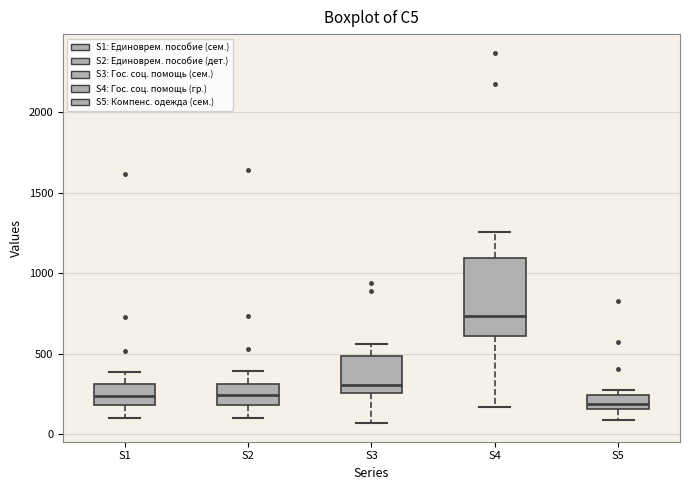

Reading left to right, transcribe this box plot: for each box, give where its median line is, the range the box spans, and where its two whiskers end, as read against the y-axis. The values are not printed on the chart, so give them approximately, as read against the axis.

S1: median 250, box 200 to 300, whiskers 100 to 400
S2: median 250, box 200 to 300, whiskers 100 to 400
S3: median 300, box 250 to 500, whiskers 50 to 550
S4: median 750, box 600 to 1100, whiskers 150 to 1250
S5: median 200, box 150 to 250, whiskers 100 to 300